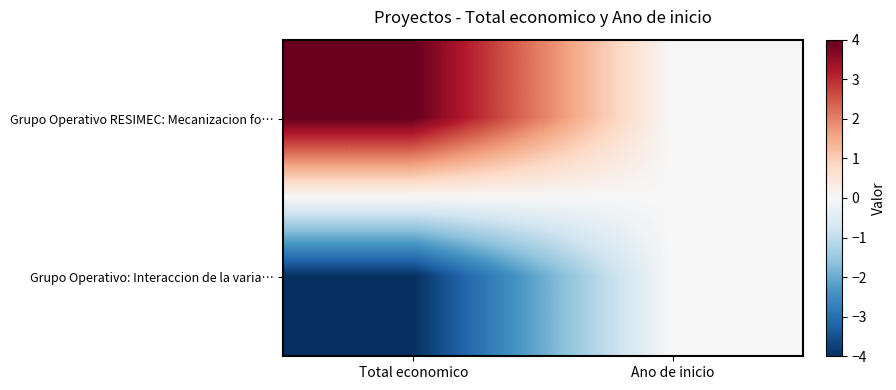

Reading right to left, list all the values displayed in this chart.

Grupo Operativo RESIMEC: Mecanizacion fo…: Ano de inicio=0	Total economico=4
Grupo Operativo: Interaccion de la varia…: Ano de inicio=0	Total economico=-4